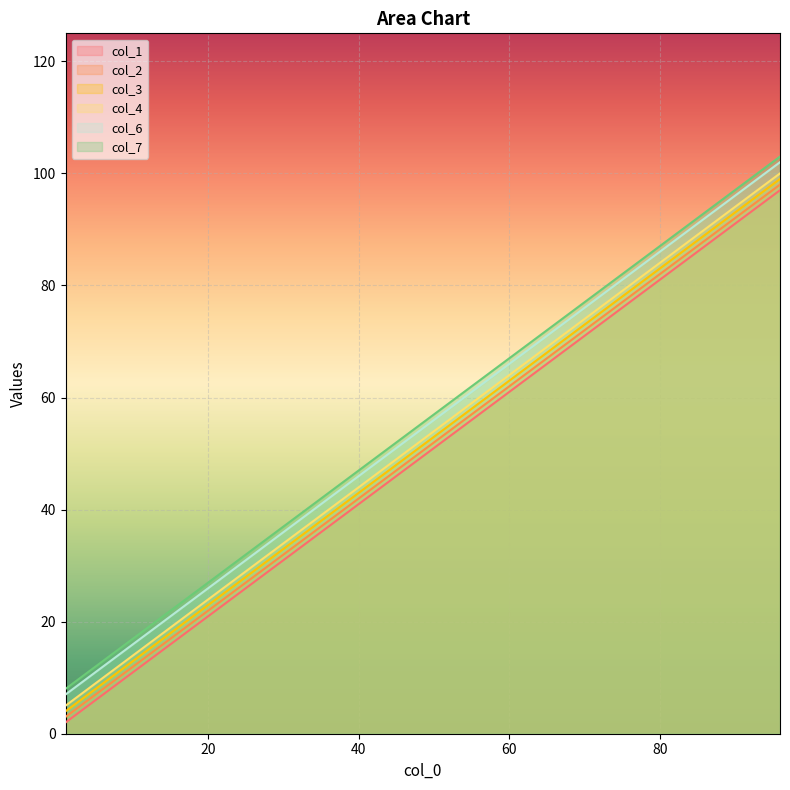

What are all the series names shown in the legend?

col_1, col_2, col_3, col_4, col_6, col_7